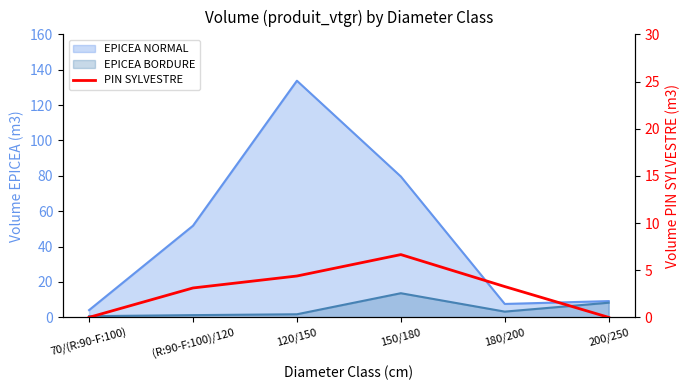

The chart shows a value of 3.0 at 200/250. True or false?

False